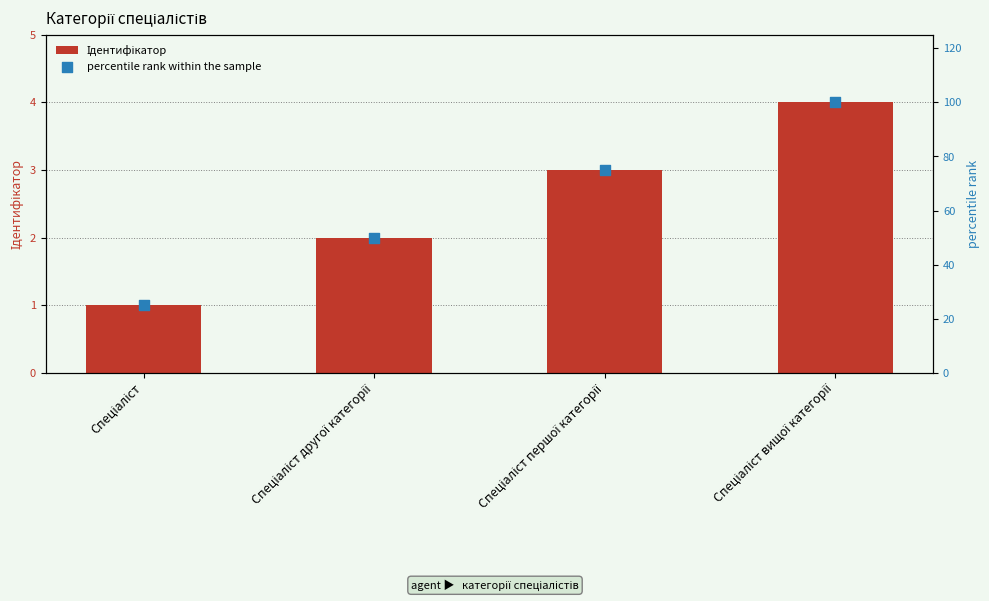

What is the total value across all series at Спеціаліст першої категорії?

78